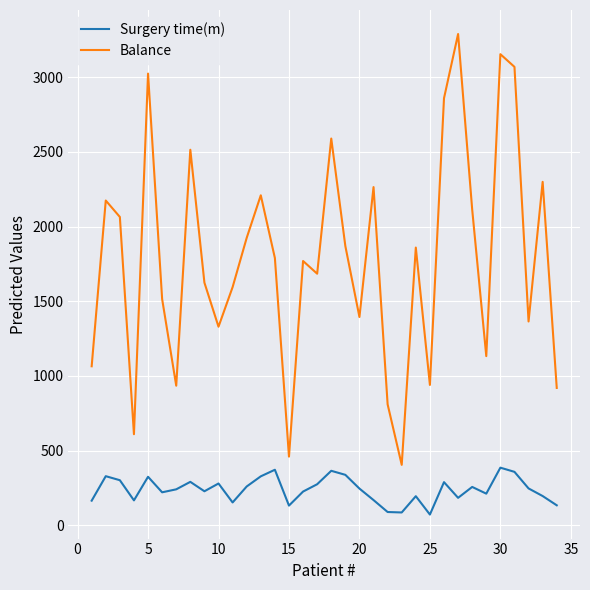

True or false: Surgery time(m) and Balance intersect in this chart.

False